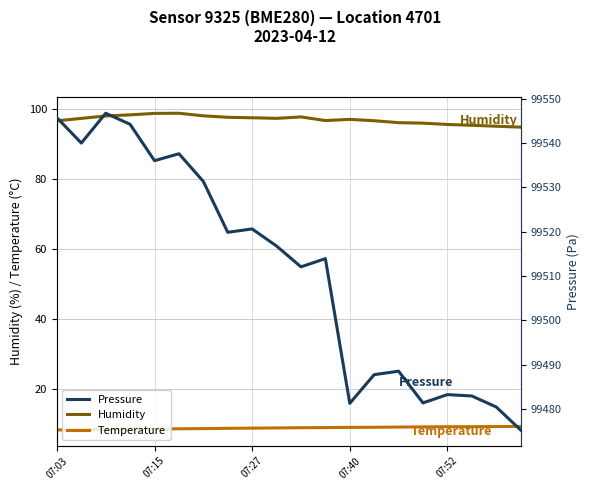

What is the minimum value for Humidity?

94.9